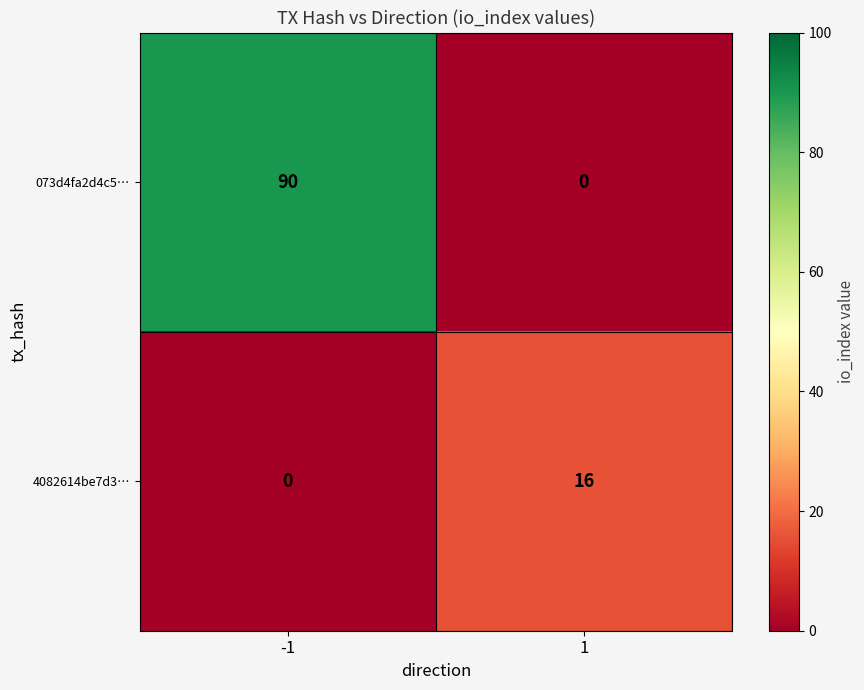

The value of 073d4fa2d4c5… at 1 is 61. True or false?

False